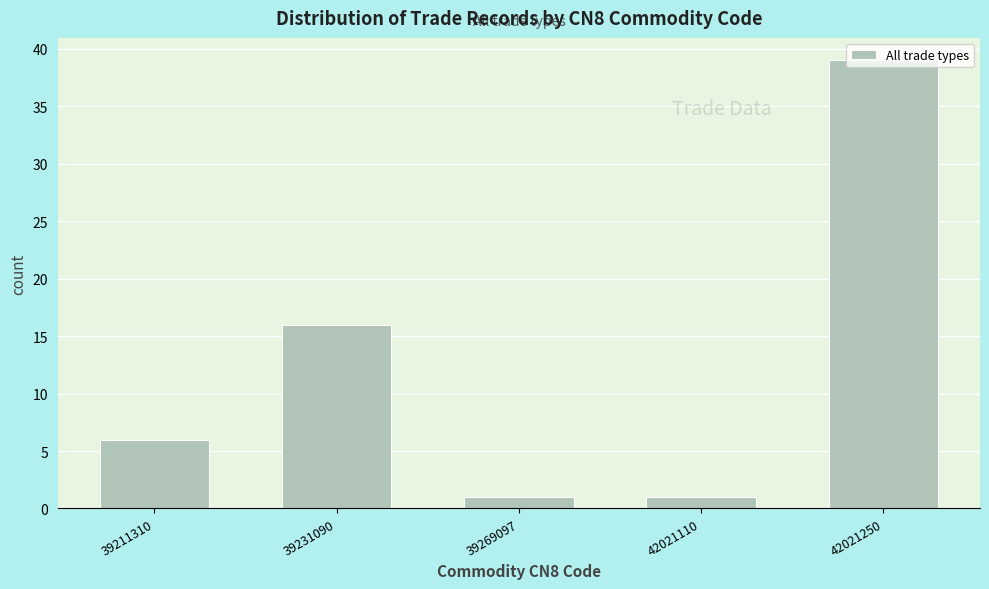

What is the average value?

13